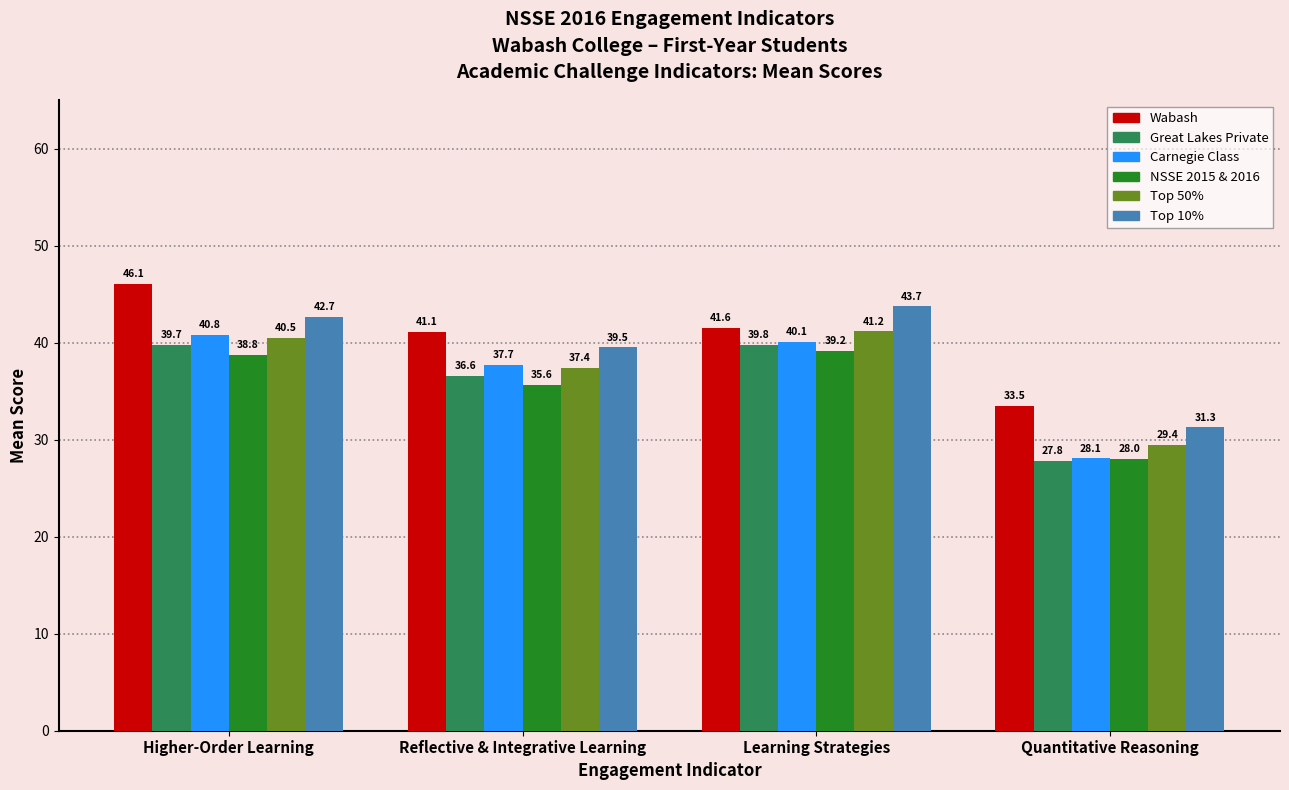

What value does the Carnegie Class series have at Learning Strategies?

40.1